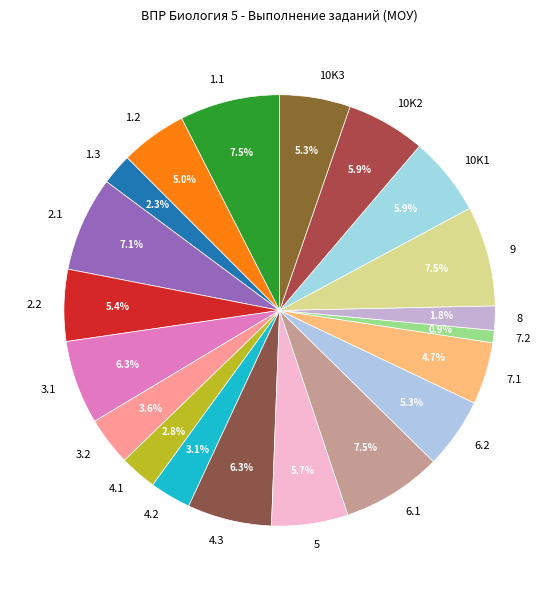

Does 7.1 represent more than half of the total?

No